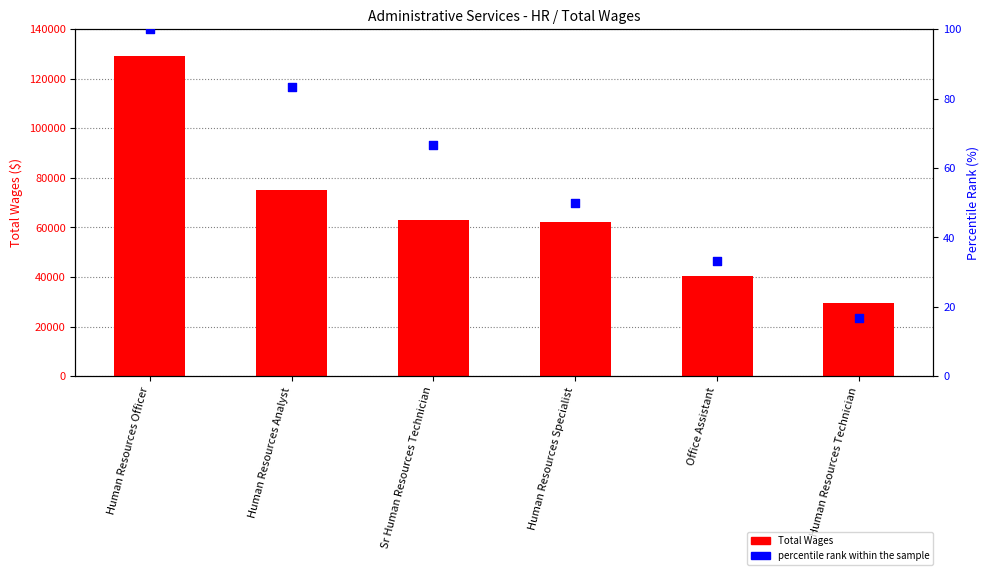

What is the total value across all series at Human Resources Officer?

129358.0